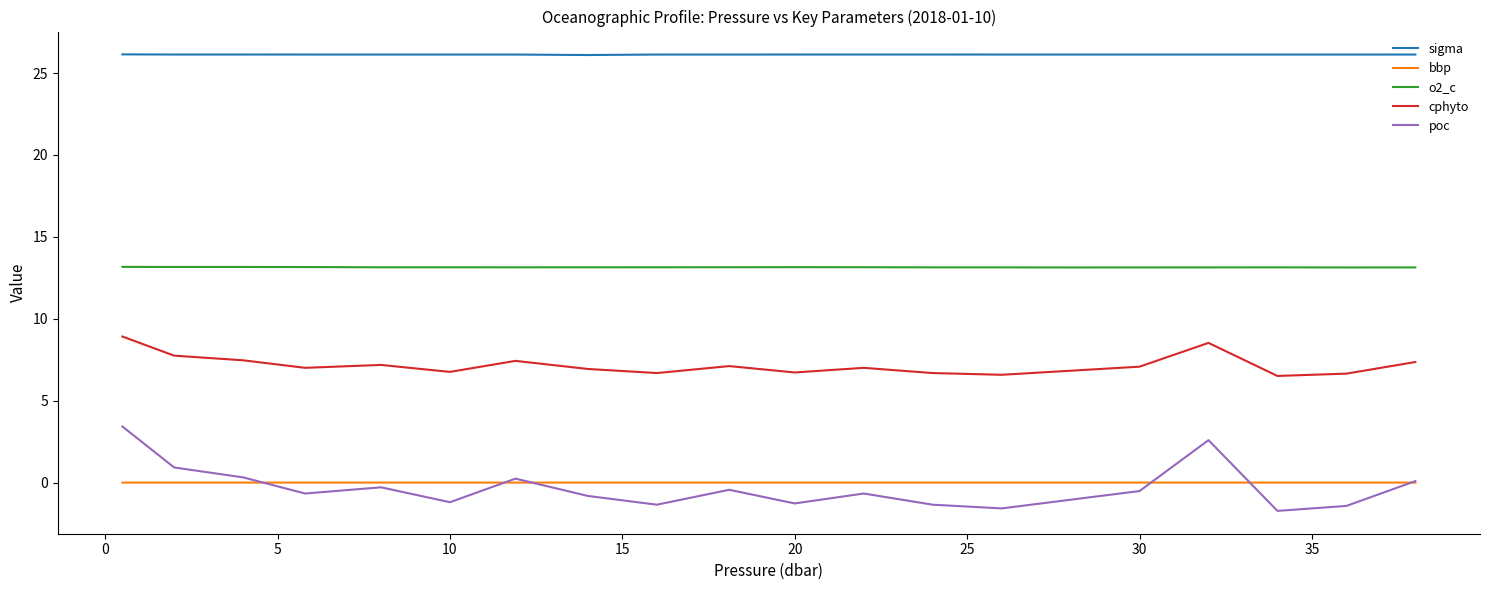

What is the sum of all cphyto values?

143.2